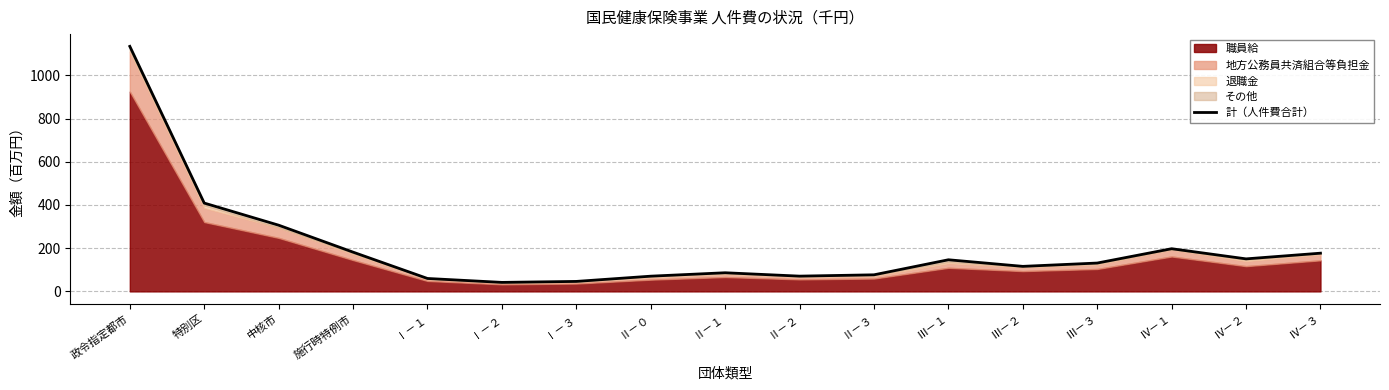

What position from the left is Ⅲ－３?

14